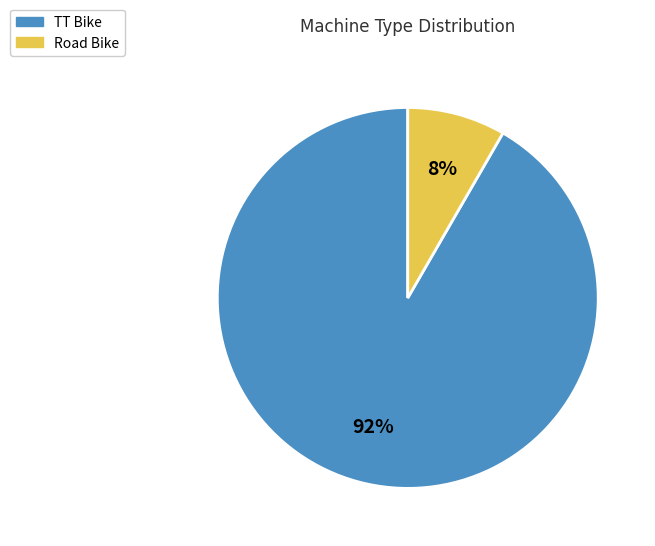

Rank the categories by value from lowest to highest.

Road Bike, TT Bike